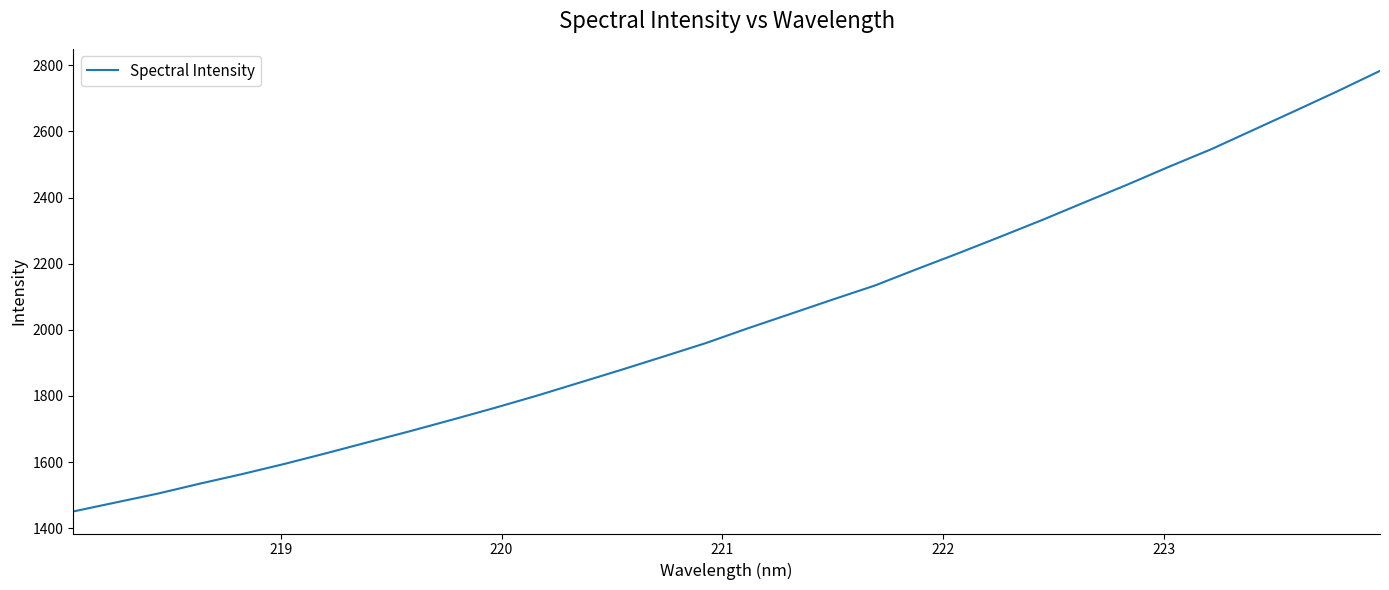

Is this an area chart (filled region under the line)?

No